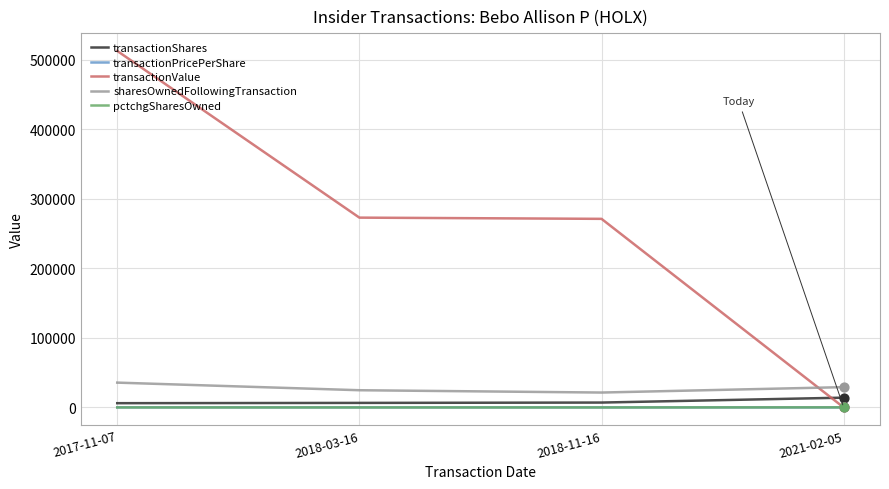

Which series has the largest total across all categories?

transactionValue